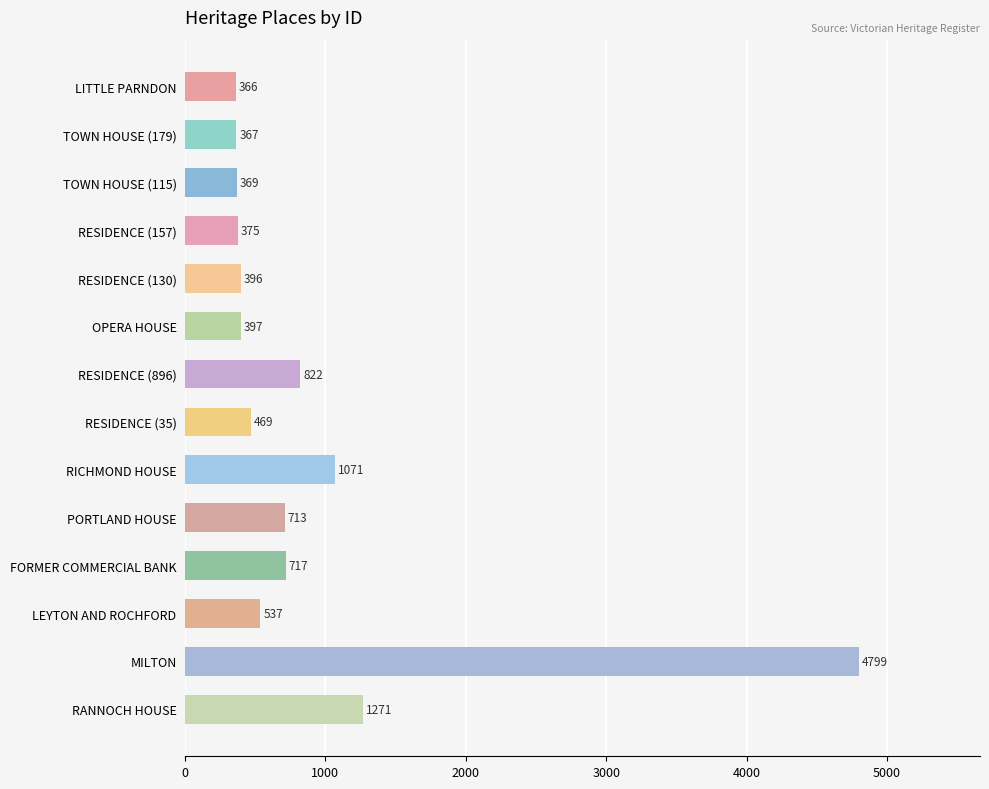

The value at RESIDENCE (896) is 483. True or false?

False